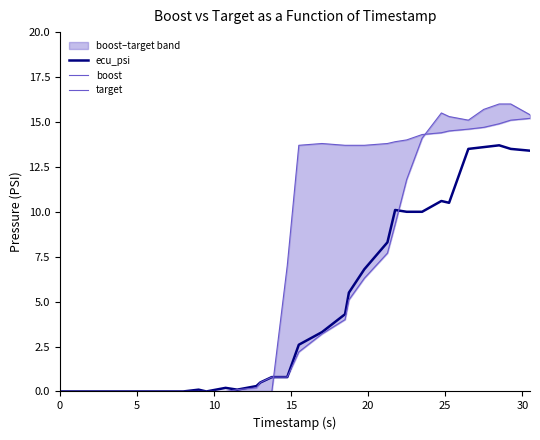

Reading left to right, list all the values displayed in this chart.

ecu_psi: 0.0	0.0	0.0	0.0	0.0	0.0	0.0	0.0	0.0	0.0	0.1	0.0	0.2	0.1	0.3	0.5	0.8	0.8	2.6	3.3	4.3	5.5	6.8	8.3	10.1	10.0	10.0	10.6	10.5	13.5	13.6	13.7	13.5	13.4
boost: 0.0	0.0	0.0	0.0	0.0	0.0	0.0	0.0	0.0	0.0	0.0	0.0	0.0	0.1	0.2	0.5	0.8	0.8	2.2	3.2	4.0	5.1	6.3	7.7	9.3	11.8	14.1	15.5	15.3	15.1	15.7	16.0	16.0	15.4
target: 0.0	0.0	0.0	0.0	0.0	0.0	0.0	0.0	0.0	0.0	0.0	0.0	0.0	0.0	0.0	0.0	0.0	7.0	13.7	13.8	13.7	13.7	13.7	13.8	13.9	14.0	14.3	14.4	14.5	14.6	14.7	14.9	15.1	15.2